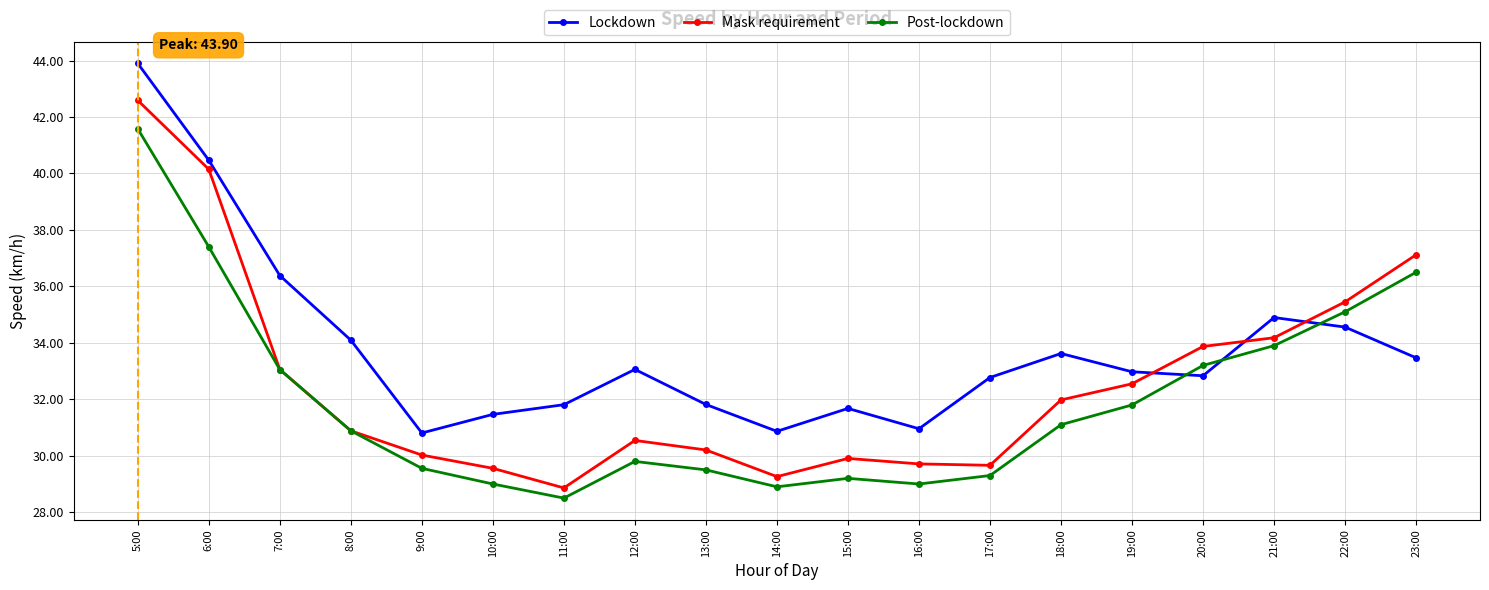

True or false: Lockdown and Post-lockdown cross at least once.

True